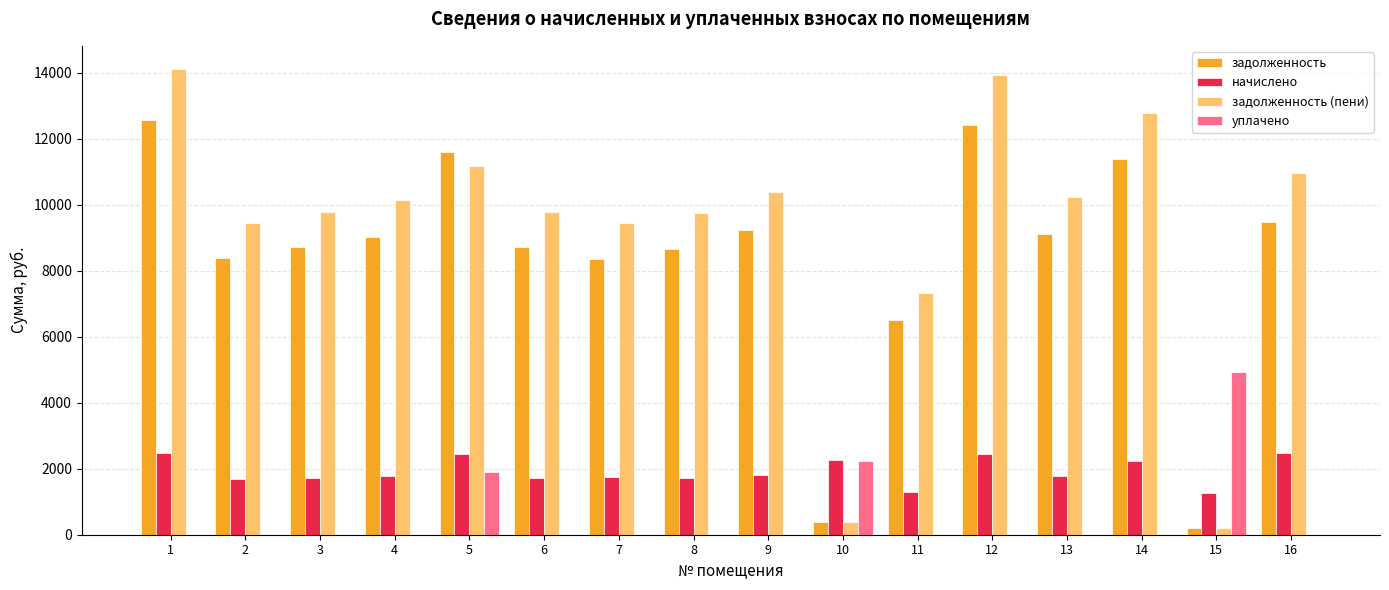

What value does the задолженность series have at 15?

212.4